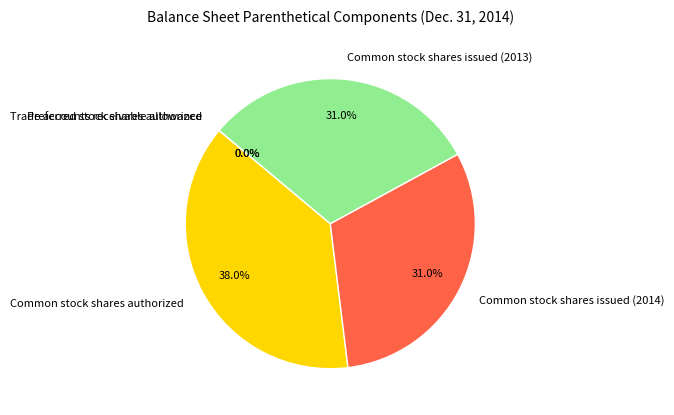

Which slice is the largest?

Common stock shares authorized